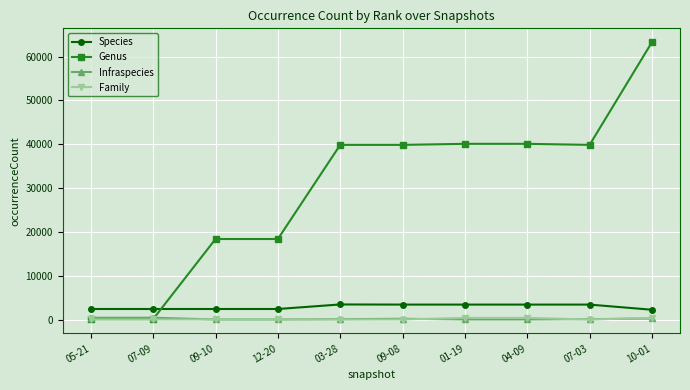

What is the label of the 9th point from the left?

07-03